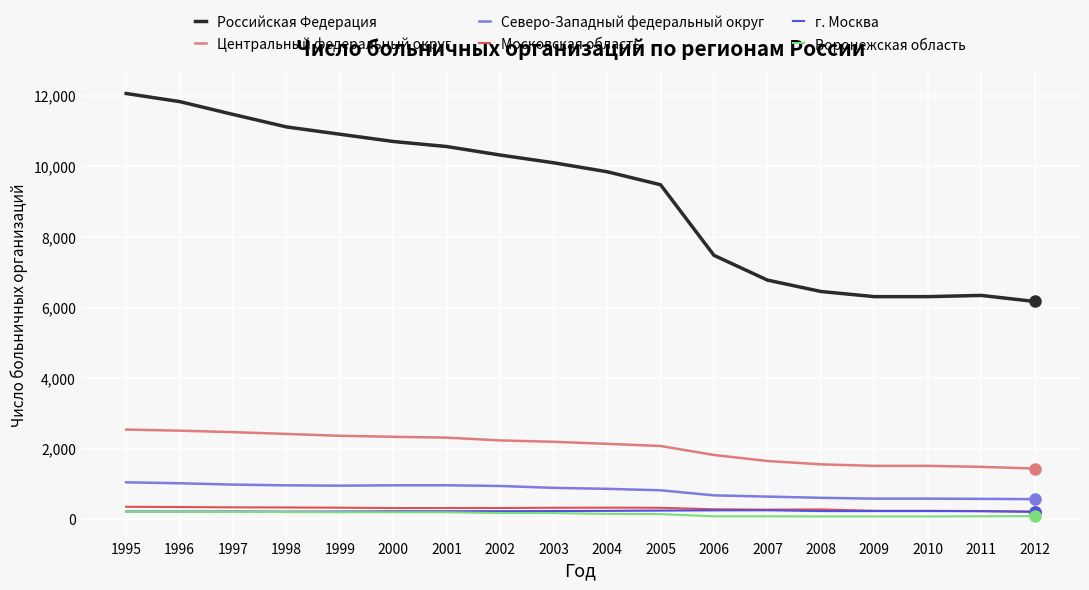

How many series are shown in this chart?

6